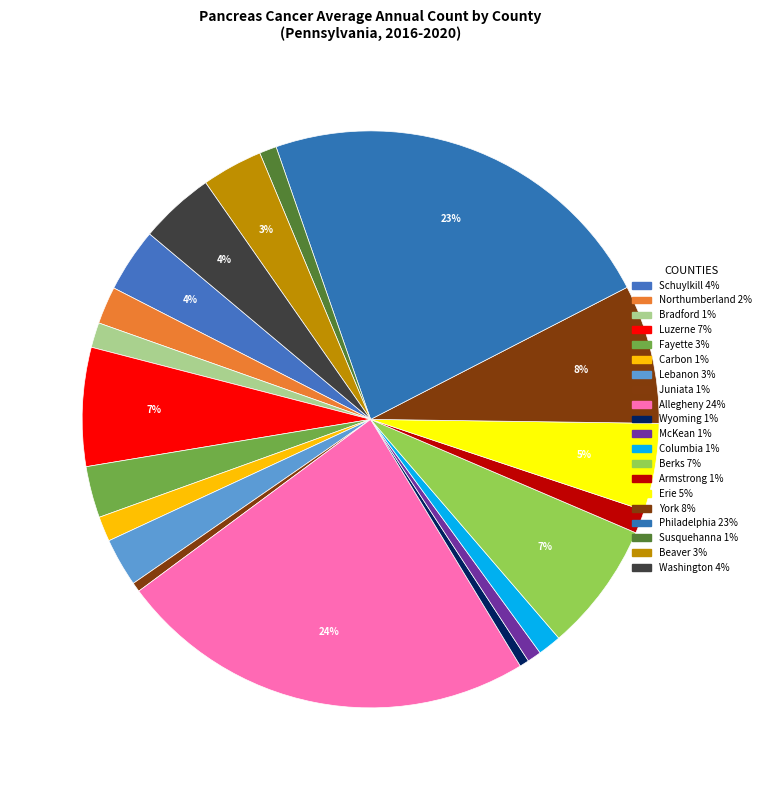

Rank the categories by value from highest to lowest.

Allegheny, Philadelphia, York, Berks, Luzerne, Erie, Washington, Schuylkill, Beaver, Fayette, Lebanon, Northumberland, Bradford, Carbon, Columbia, Armstrong, Susquehanna, McKean, Juniata, Wyoming